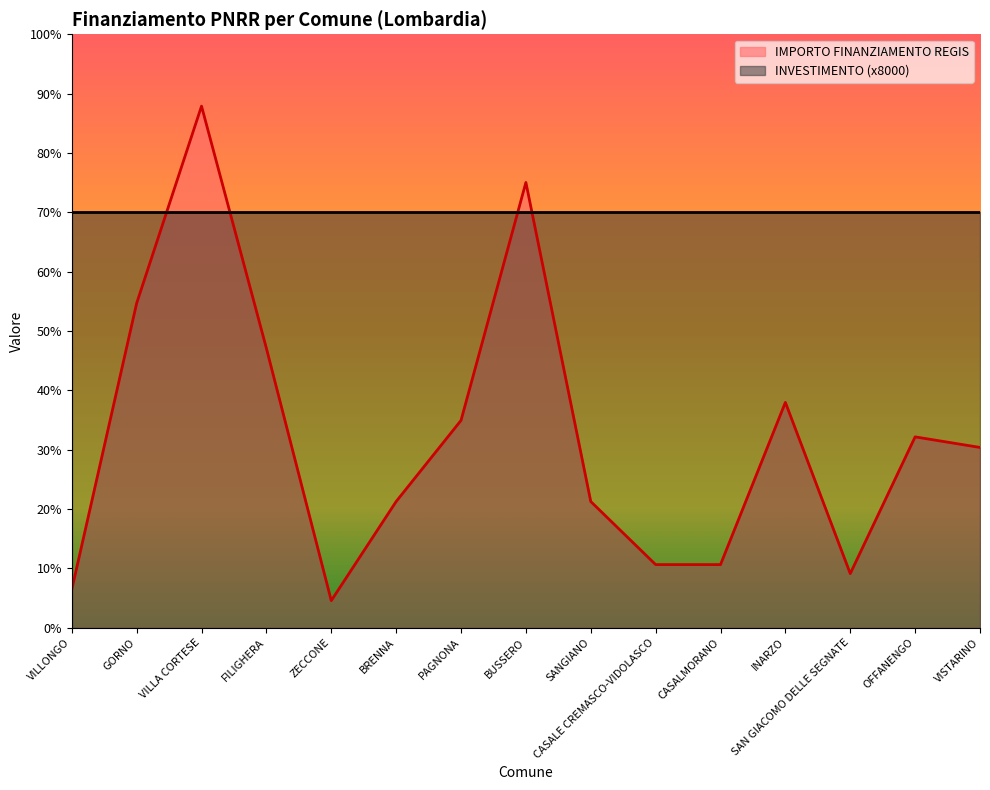

What is the label of the 11th point from the right?

ZECCONE